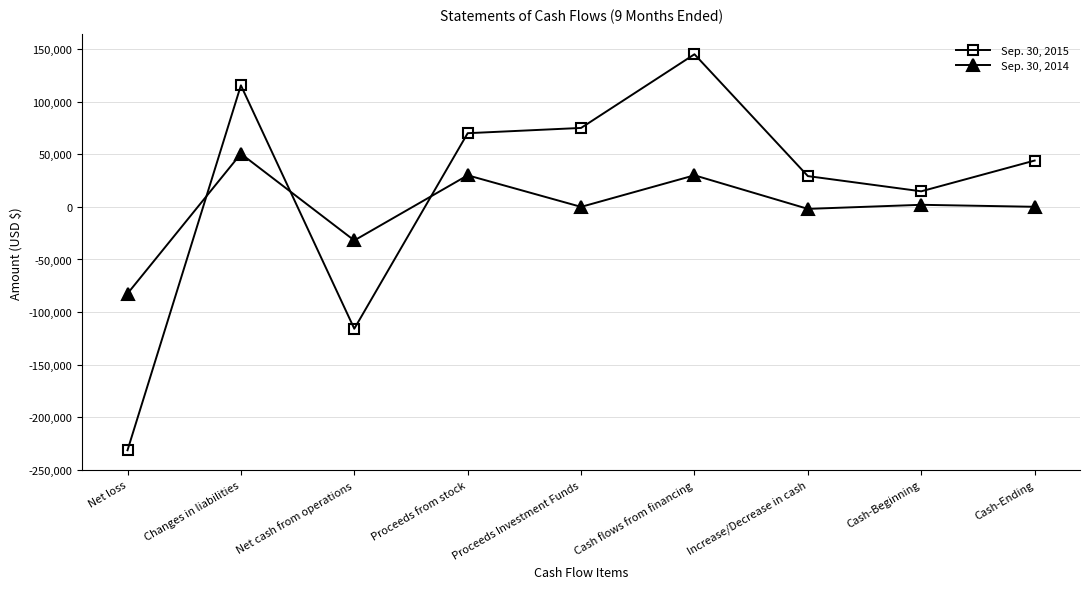

At which label does Sep. 30, 2015 first exceed 44011?

Changes in liabilities